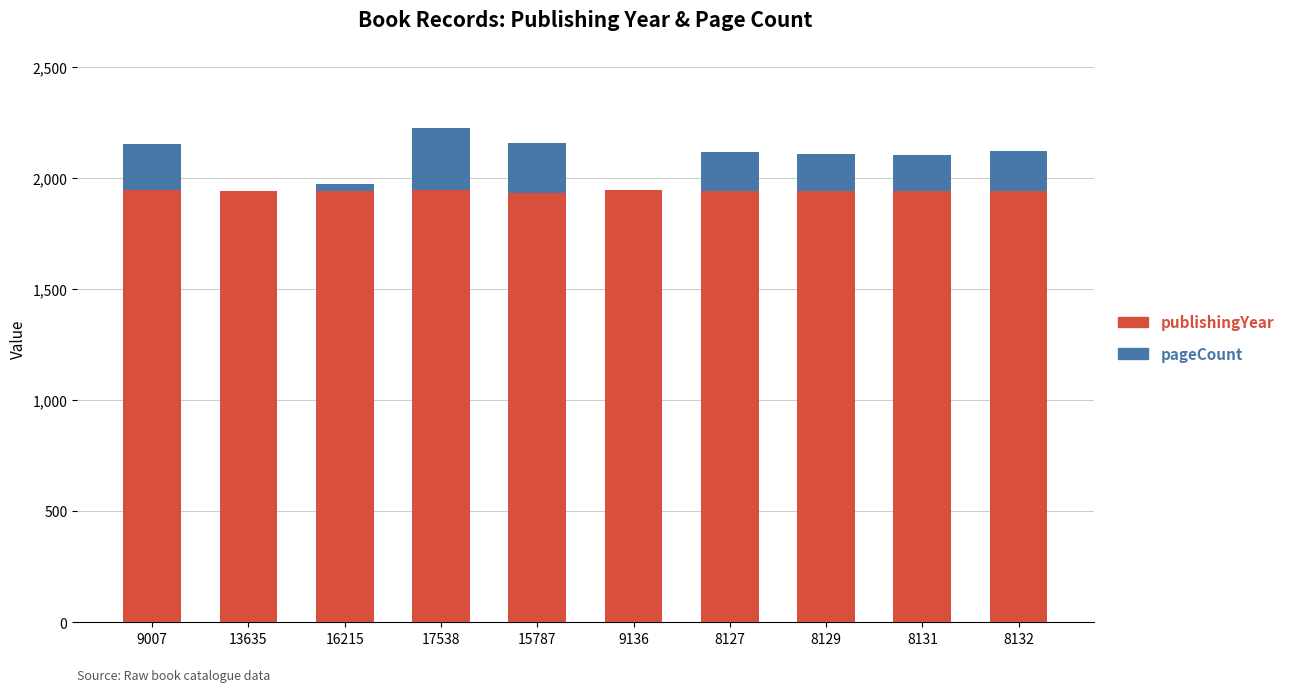

How many data points does each series have?

10